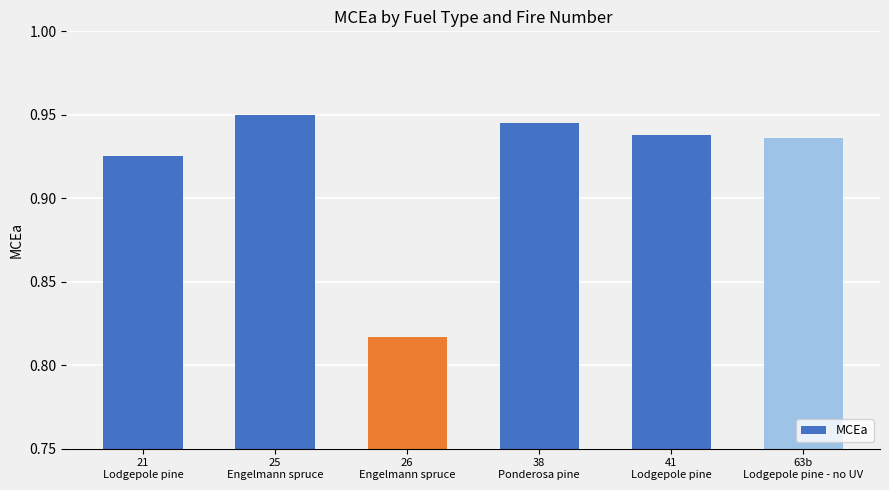

How many values are between 0 and 1?

6